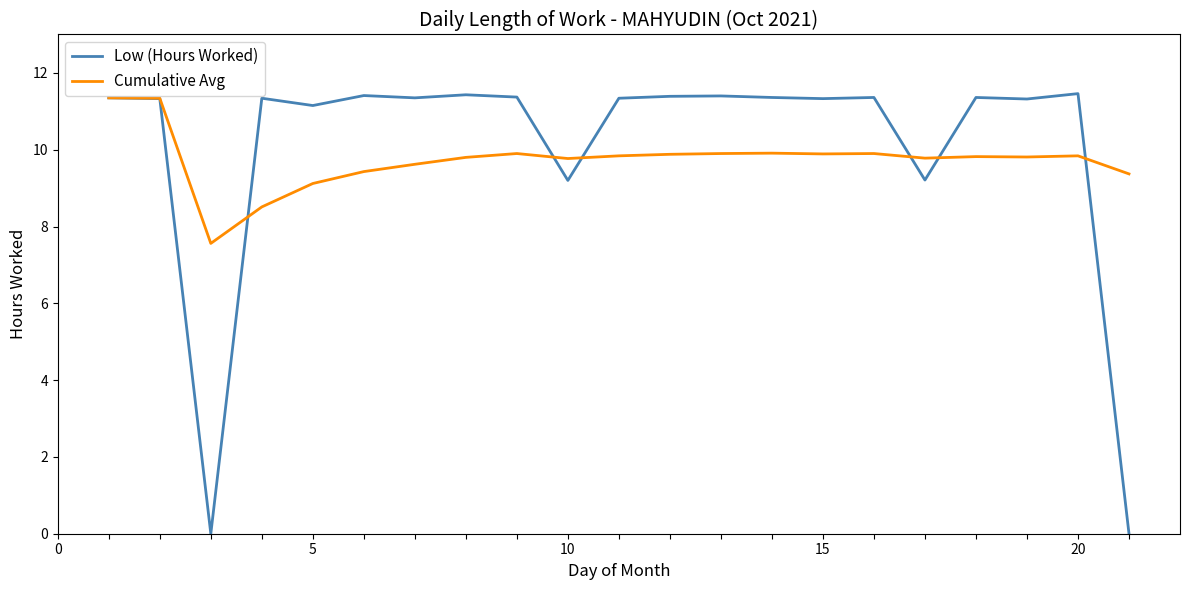

Which series has the widest spread of values?

Low (Hours Worked)